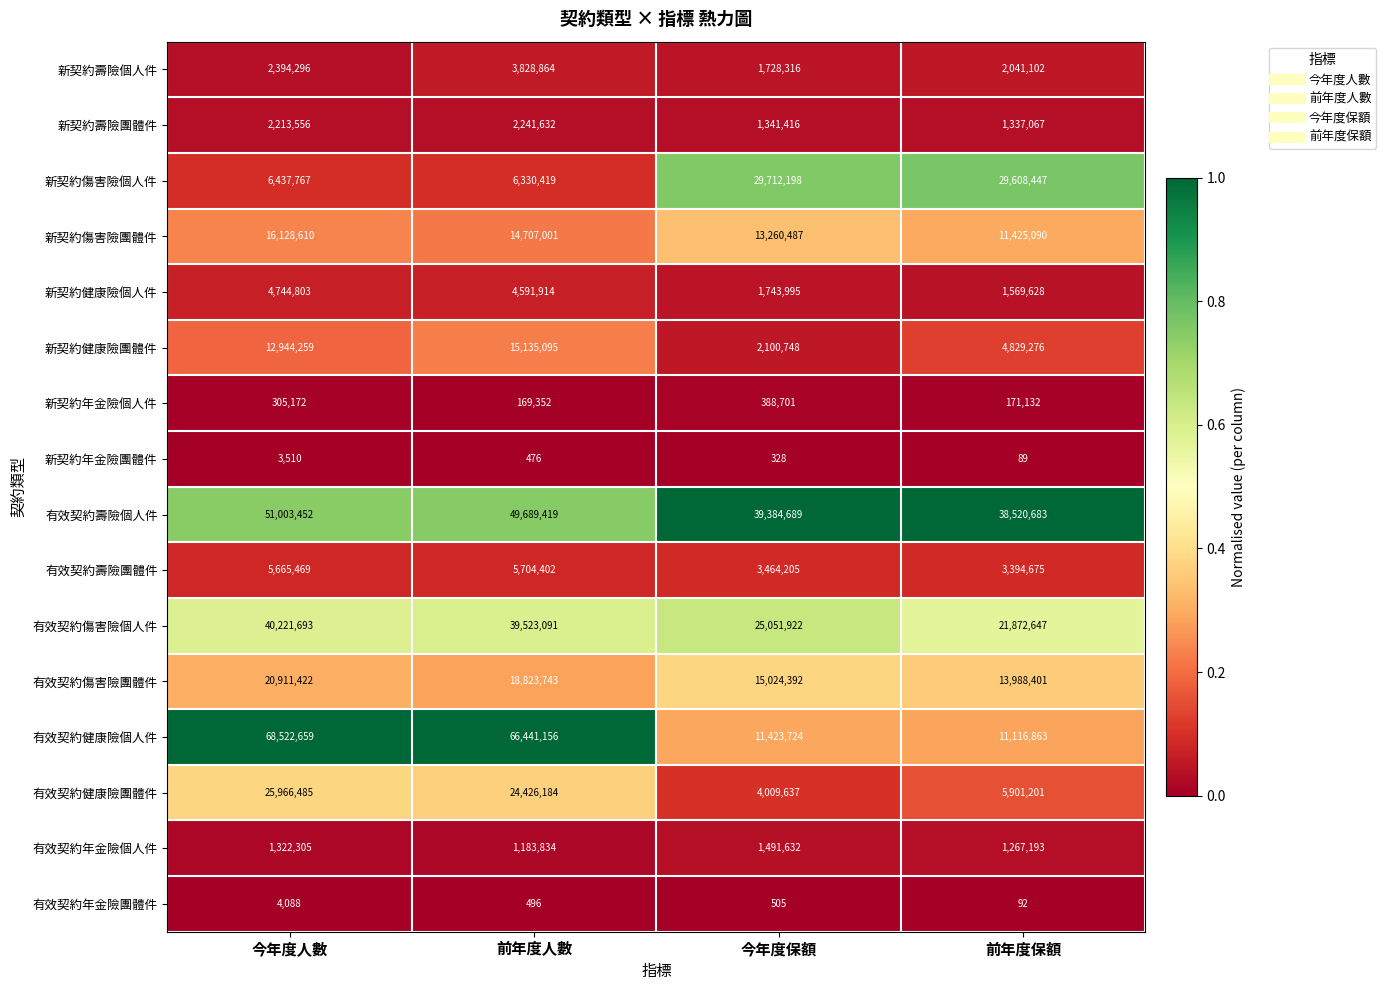

The value of 有效契約傷害險個人件 at 今年度保額 is 12002941. True or false?

False